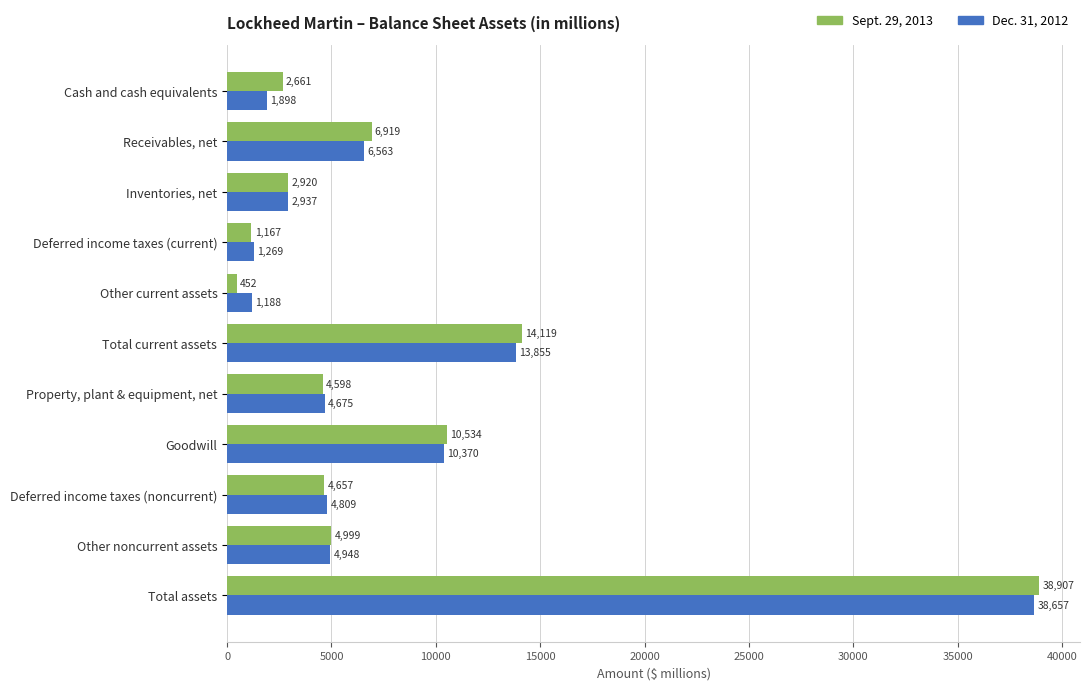

What is the average value of the Dec. 31, 2012 series?

8288